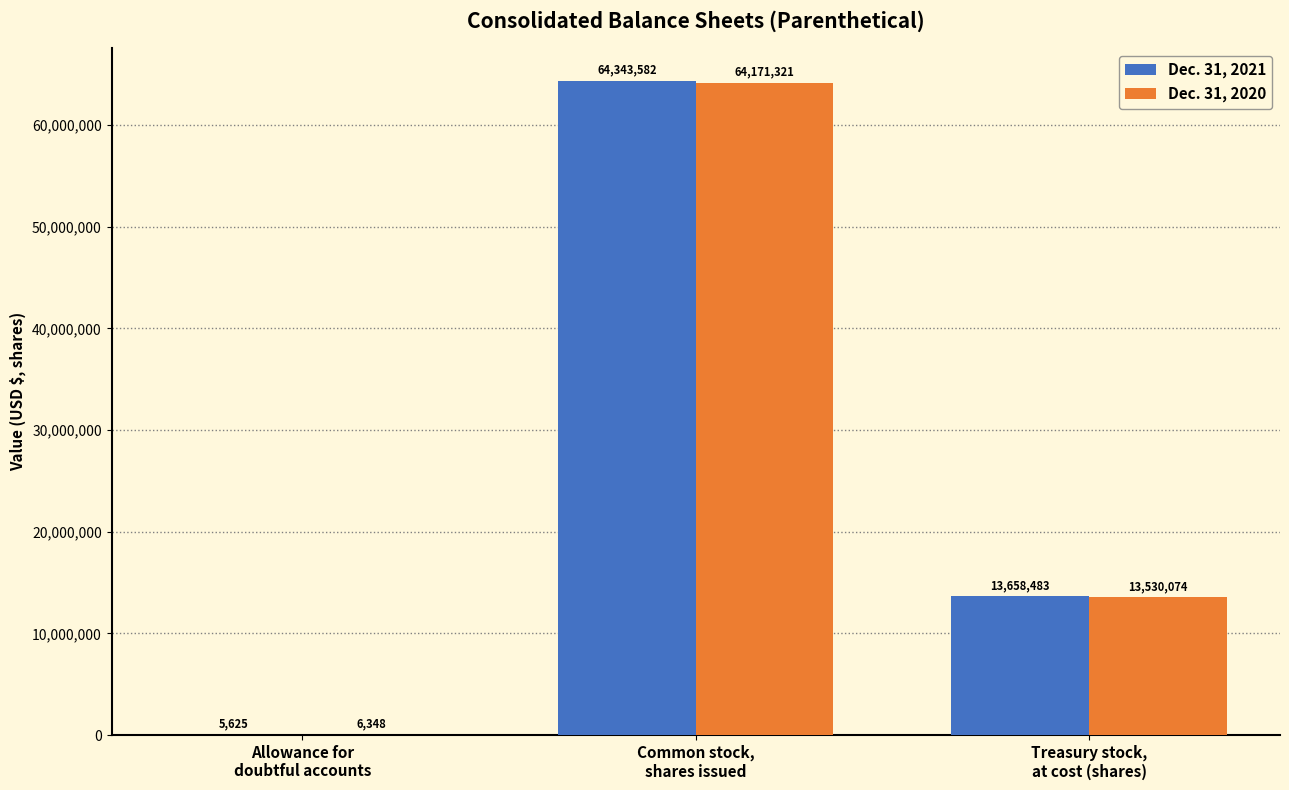

True or false: Dec. 31, 2020 has a value of 6348 at Allowance for
doubtful accounts.

True